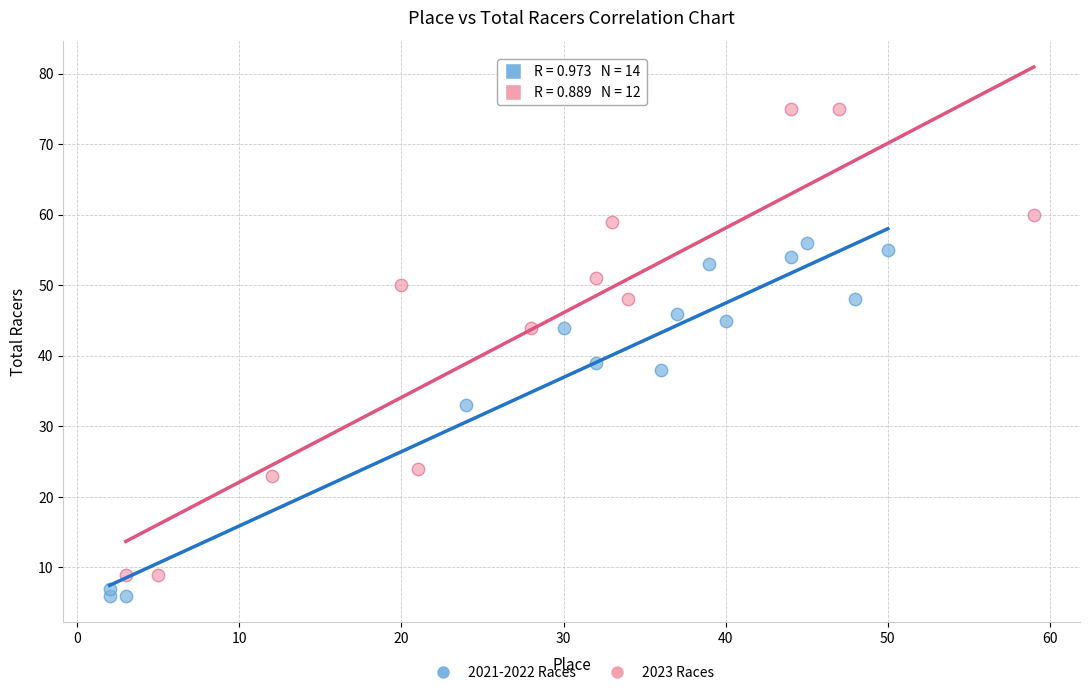

Which series has the largest Y range (max minus min)?

2023 Races